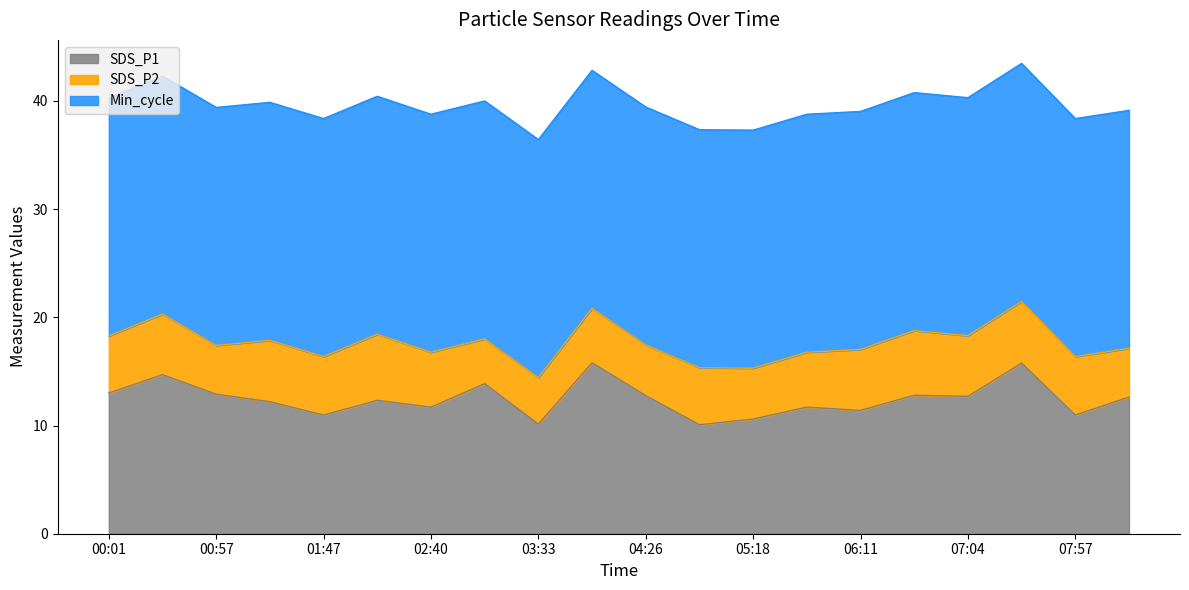

What is the difference between the maximum and minimum values in the SDS_P2 series?

2.0